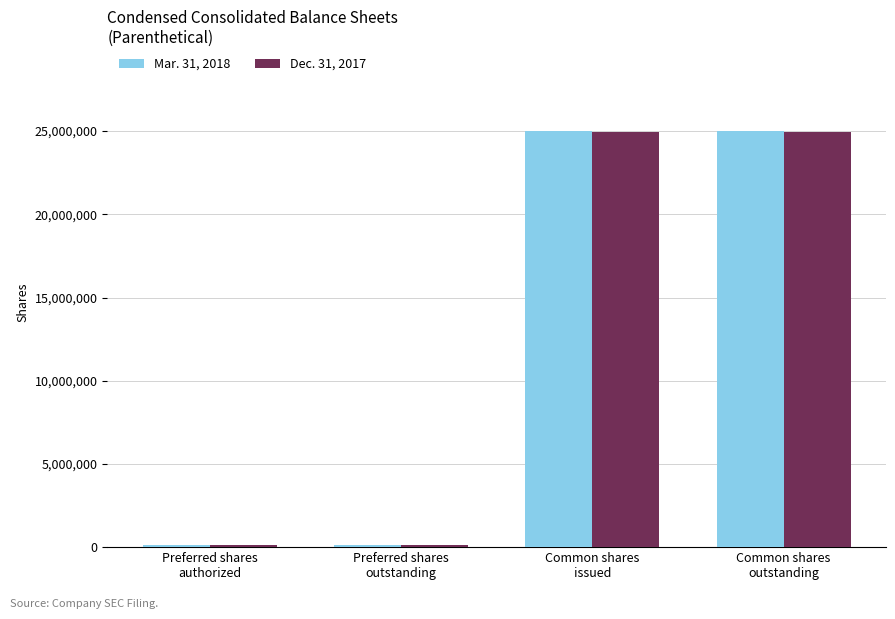

Reading right to left, extract all data points from this chart.

Mar. 31, 2018: 24984791	24984791	150000	150000
Dec. 31, 2017: 24917025	24917025	150000	150000